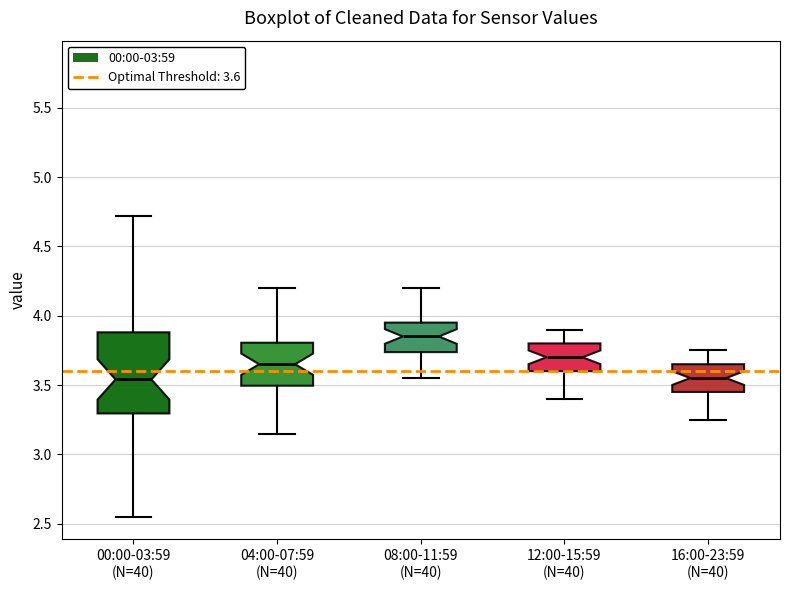

Where is the upper edge of the box for 12:00-15:59 (N=40) on the y-axis? The values are not printed on the chart, so give them approximately, as read against the axis.

3.80